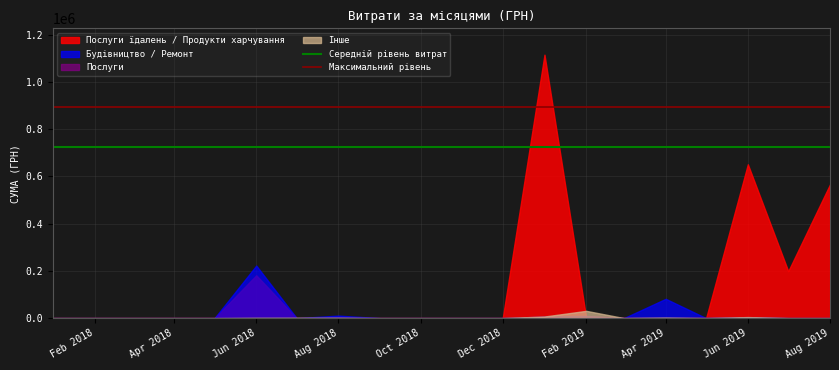

Does the chart have visible grid lines?

Yes